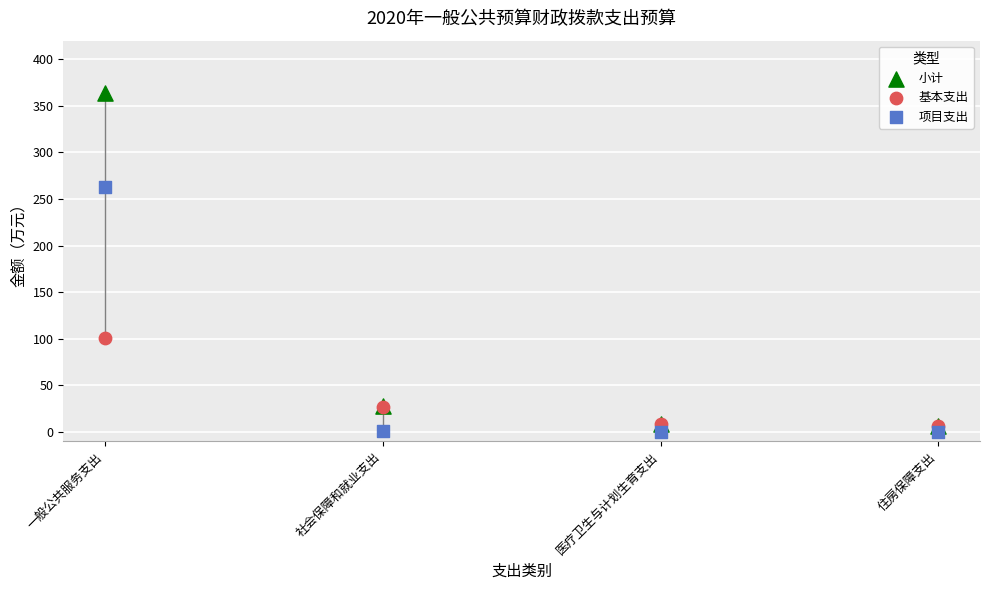

Is the value of 小计 at 住房保障支出 greater than the value of 基本支出 at 一般公共服务支出?

No